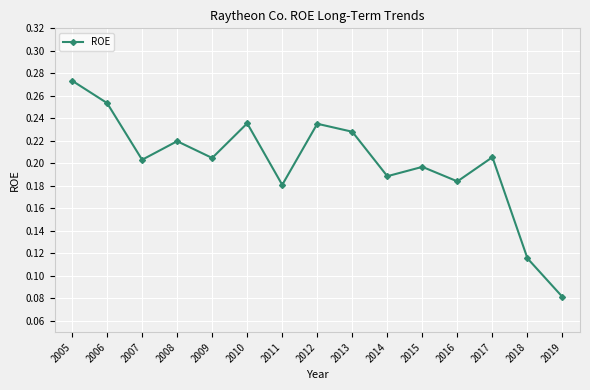

At which category does the data reach its first local valley?

2007